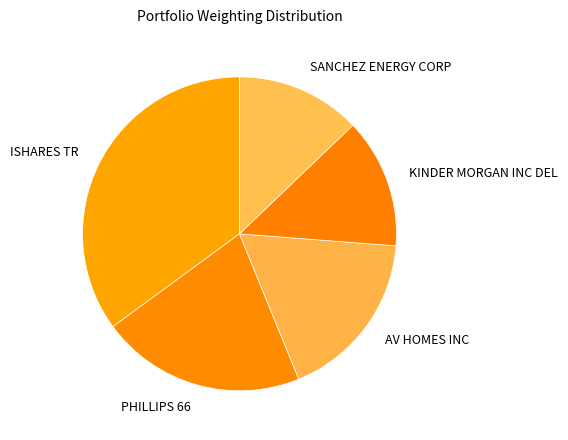

Between SANCHEZ ENERGY CORP and KINDER MORGAN INC DEL, which is larger?

KINDER MORGAN INC DEL